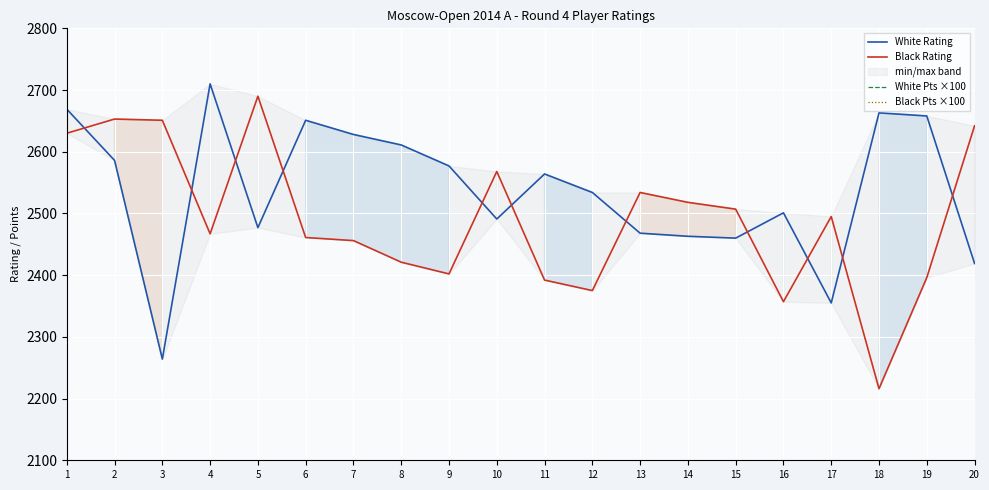

Which series has the largest range (max minus min)?

Black Rating